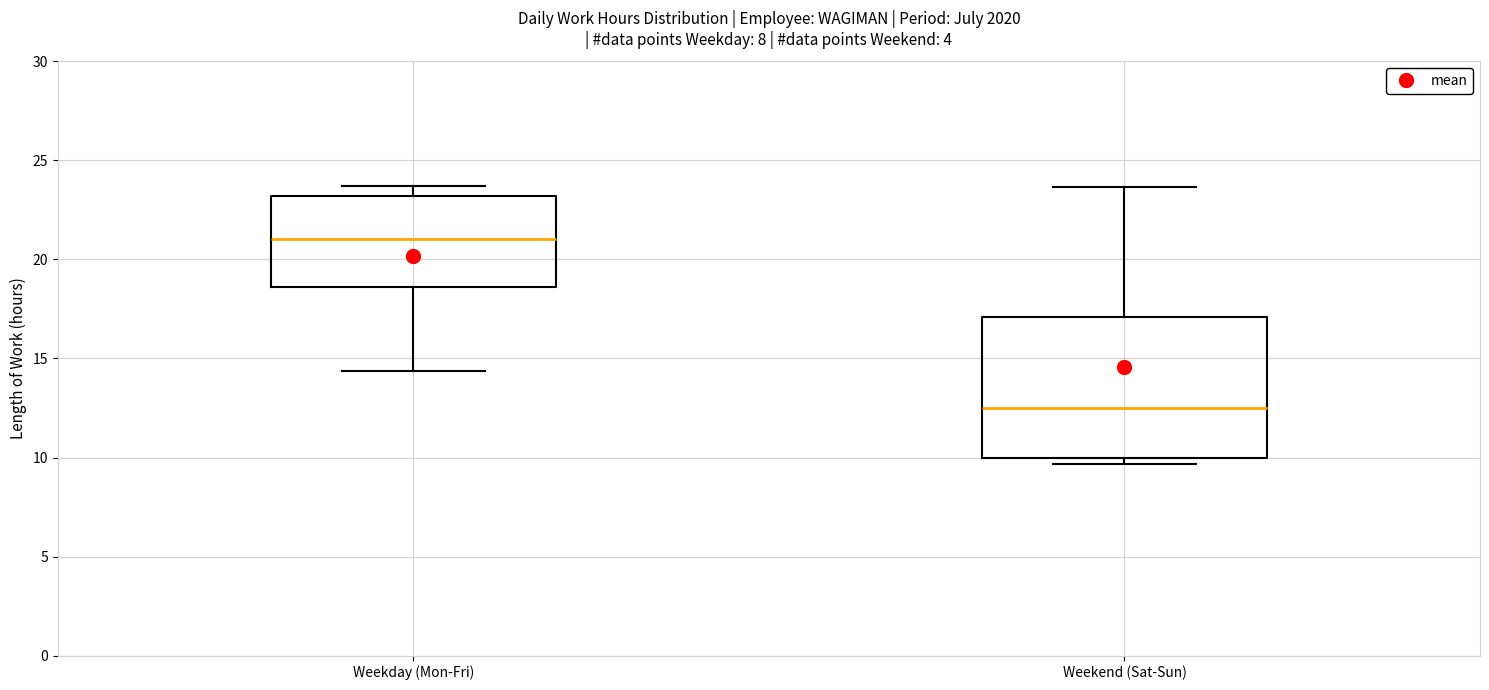

Which box is the tallest, from its lower edge to its upper edge?

Weekend (Sat-Sun)